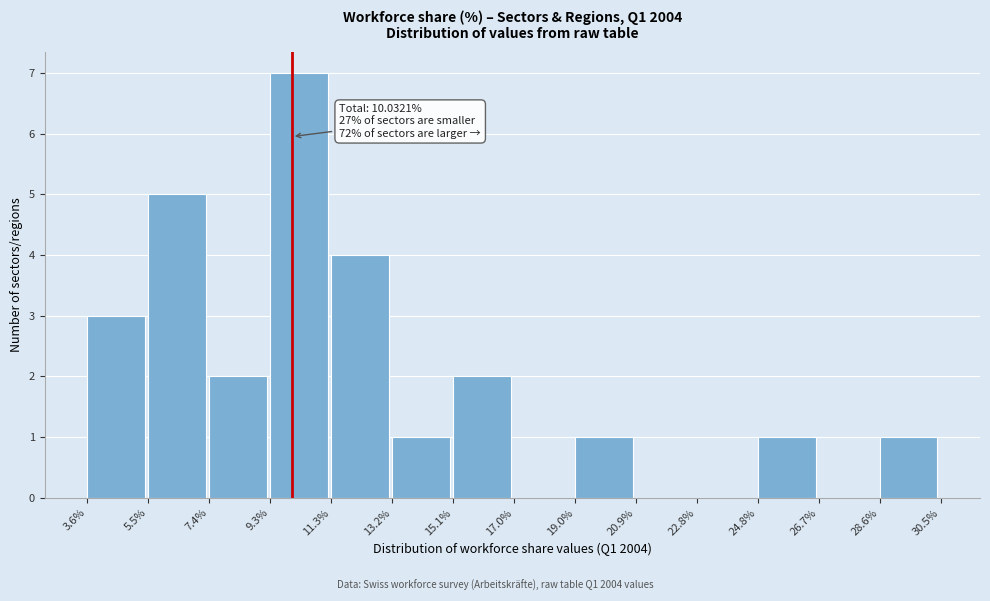

Which range on the x-axis has the tallest bar?

9.3% to 11.3%